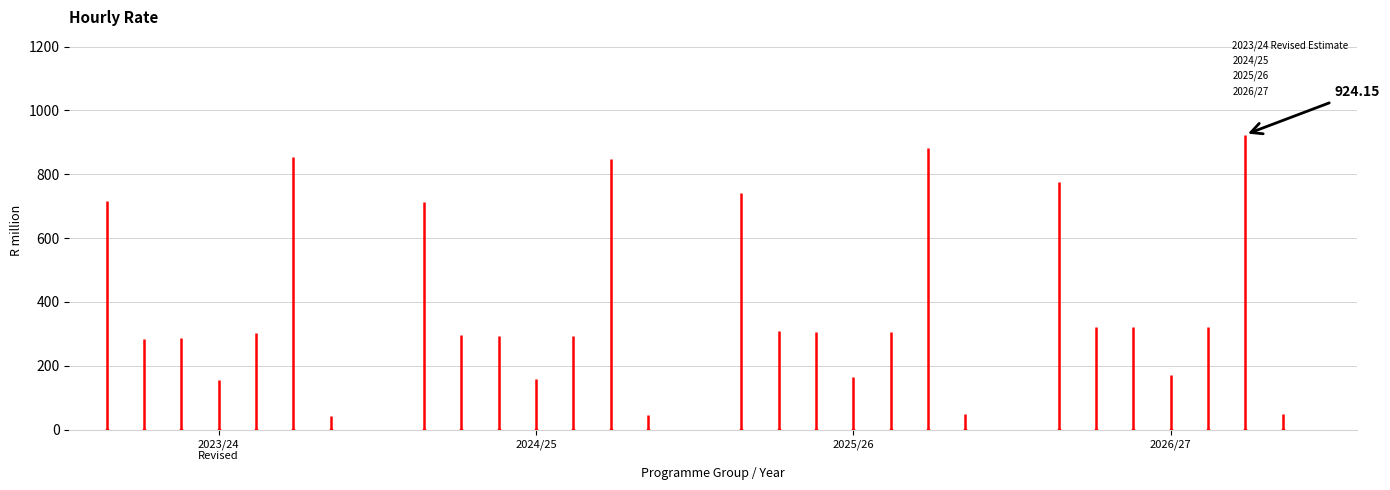

What is the value of the 2023/24 Revised Estimate bar at the 1st from the left?

715.0